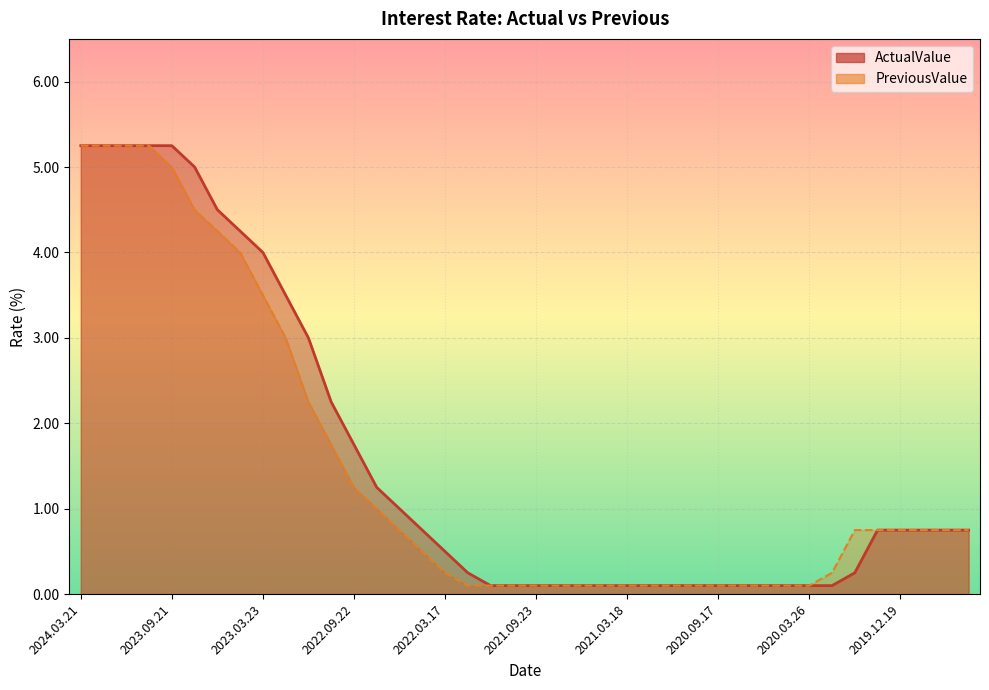

What is the difference between the maximum and second lowest values in the PreviousValue series?

5.2